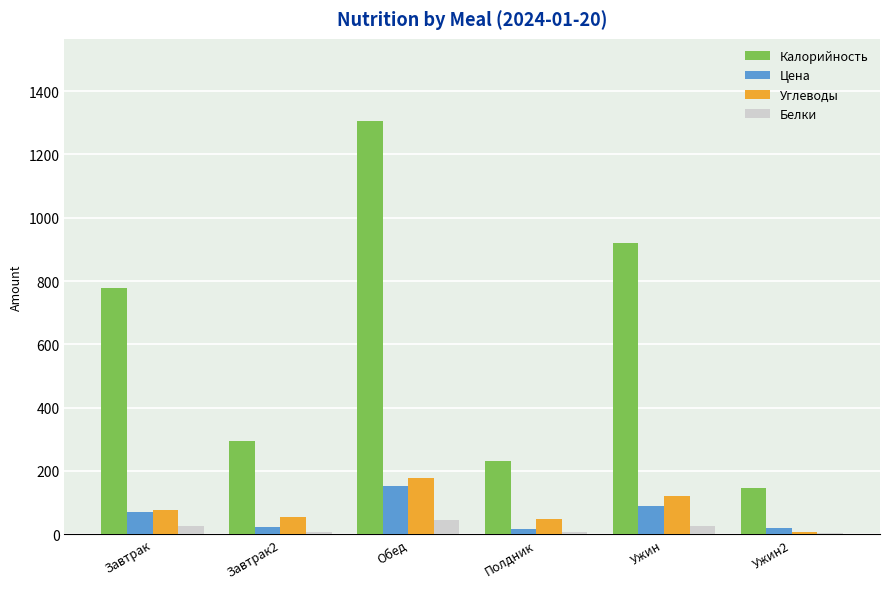

Rank the series by their maximum value, from lowest to highest.

Белки, Цена, Углеводы, Калорийность